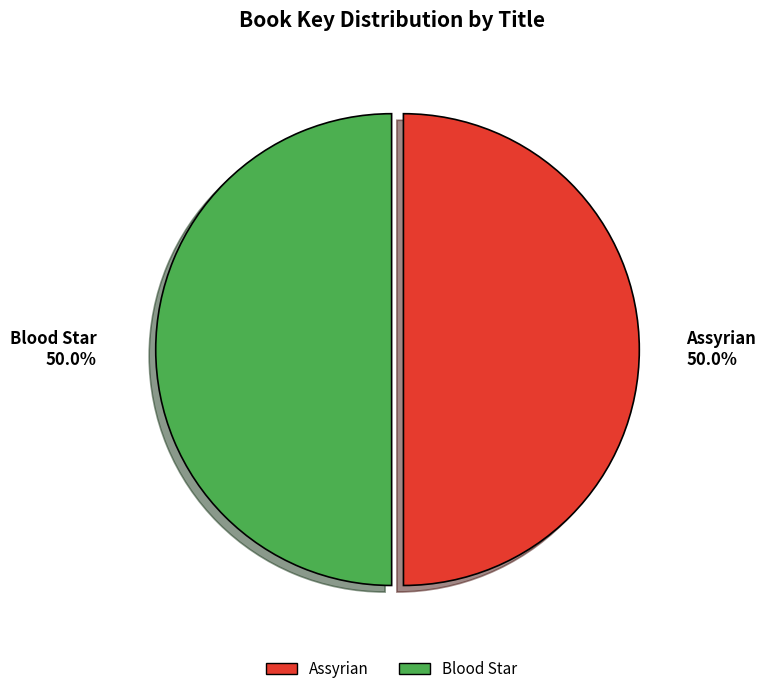

What percentage is NOT represented by Assyrian?

50.0%